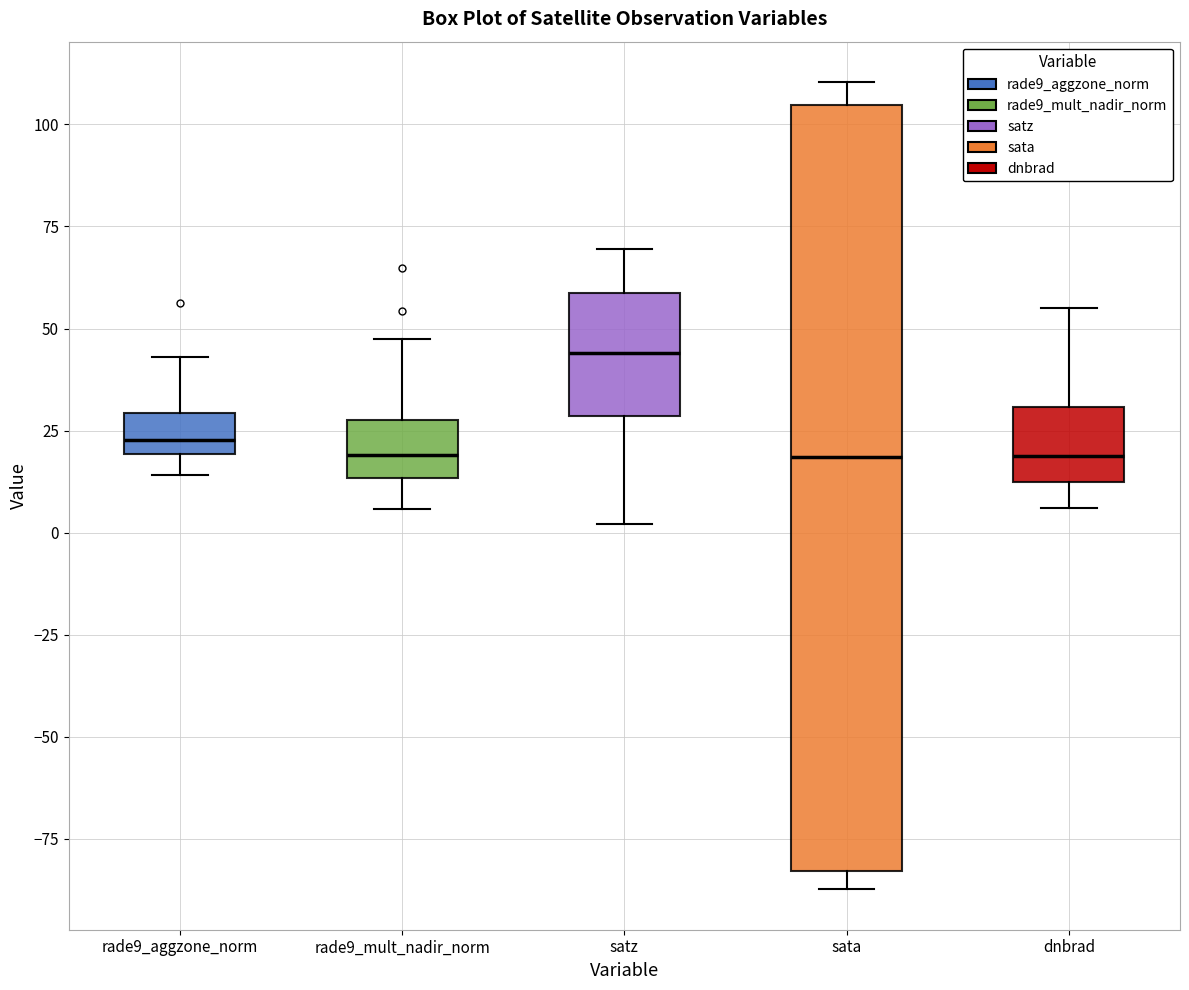

Comparing the boxes themselves (not the whiskers), which one is the tallest?

sata